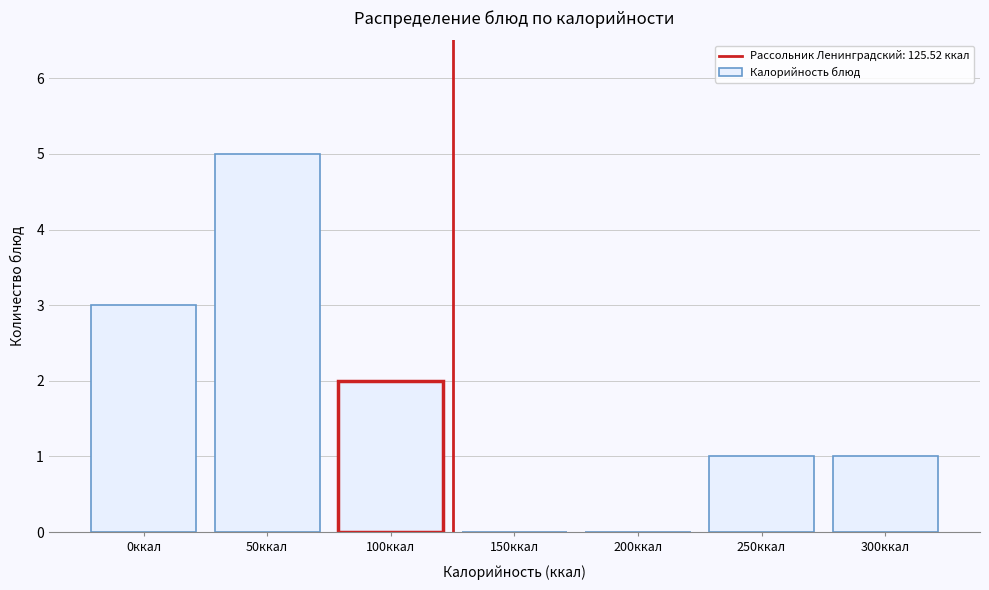

Reading left to right, transcribe all the data shown in this chart.

0ккал=3	50ккал=5	100ккал=2	150ккал=0	200ккал=0	250ккал=1	300ккал=1